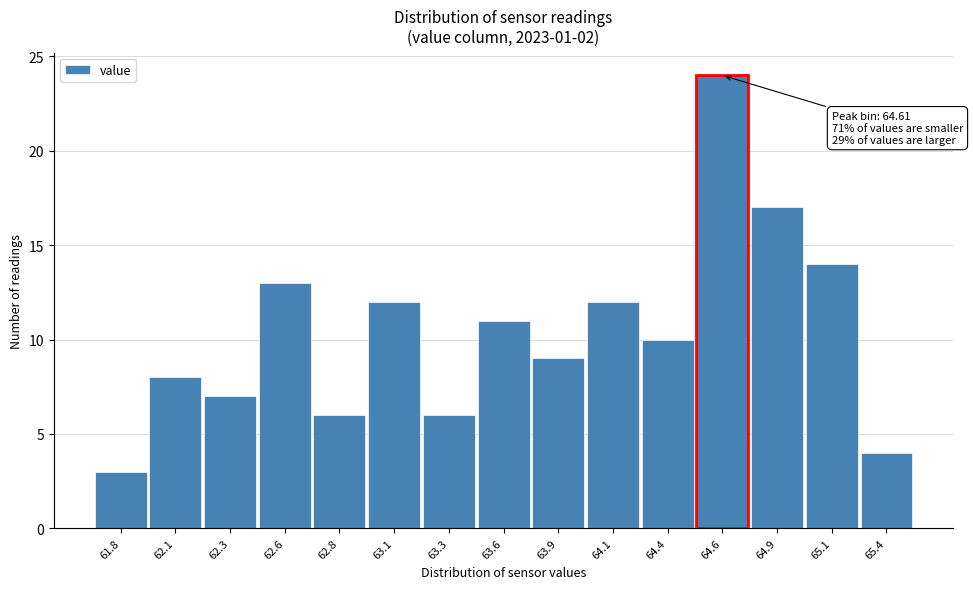

Reading right to left, transcribe all the data shown in this chart.

65.4=4	65.1=14	64.9=17	64.6=24	64.4=10	64.1=12	63.9=9	63.6=11	63.3=6	63.1=12	62.8=6	62.6=13	62.3=7	62.1=8	61.8=3